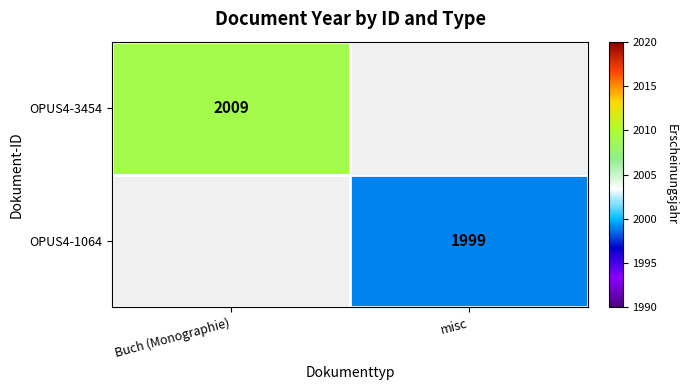

The OPUS4-1064 series shows 615 at misc. True or false?

False